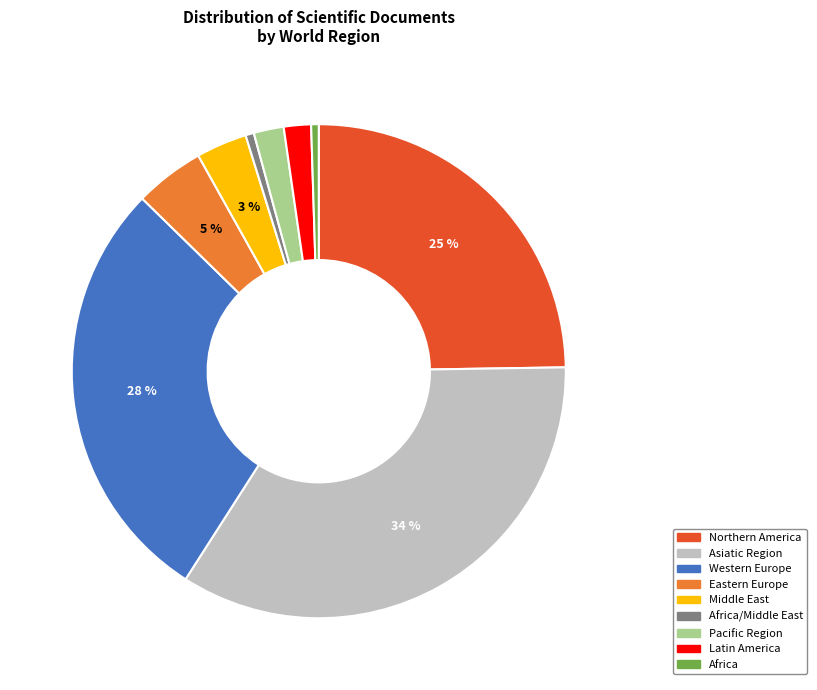

To the nearest percent, what is the difference between the largest and smallest slice percentages?

34%